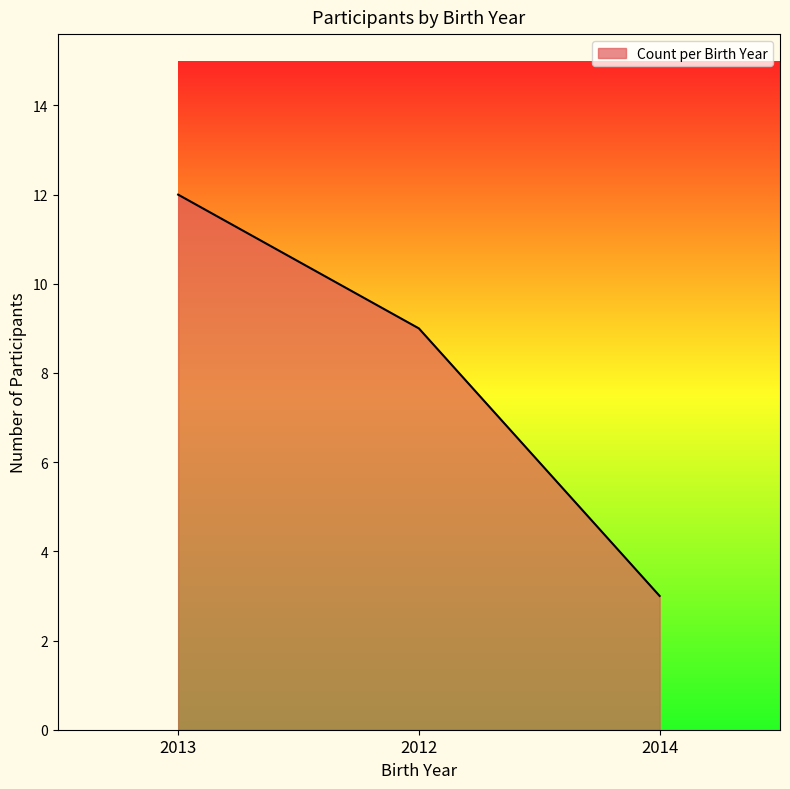

Reading left to right, transcribe all the data shown in this chart.

12	9	3